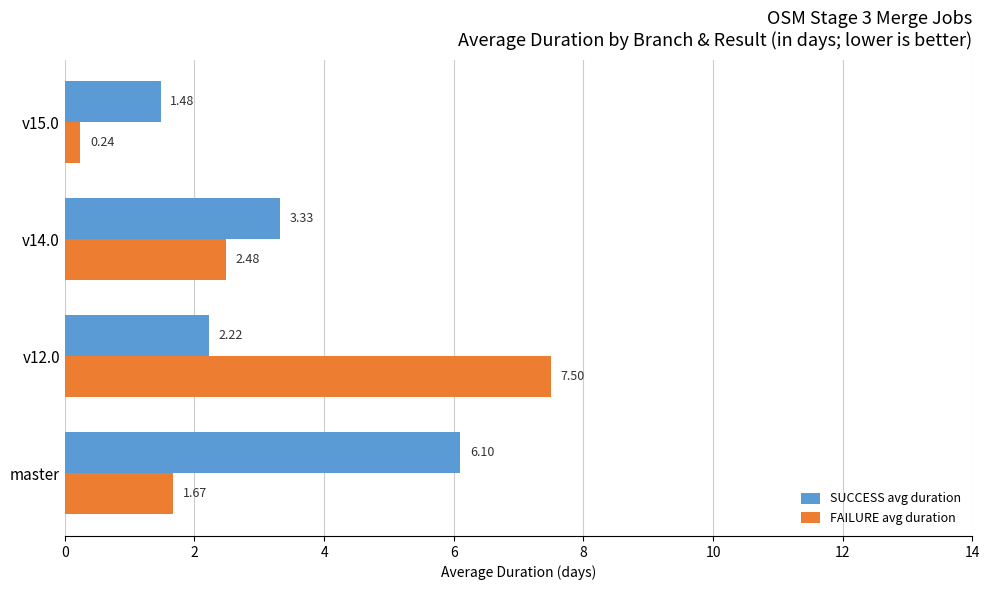

Which series has the largest total across all categories?

SUCCESS avg duration